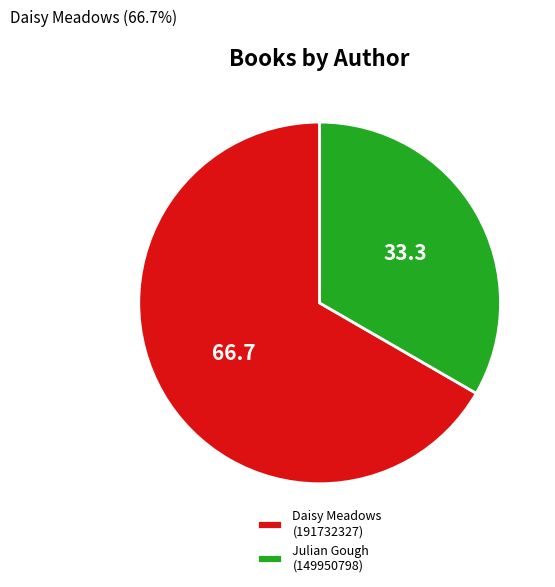

Which has a higher value, Julian Gough (149950798) or Daisy Meadows (191732327)?

Daisy Meadows (191732327)